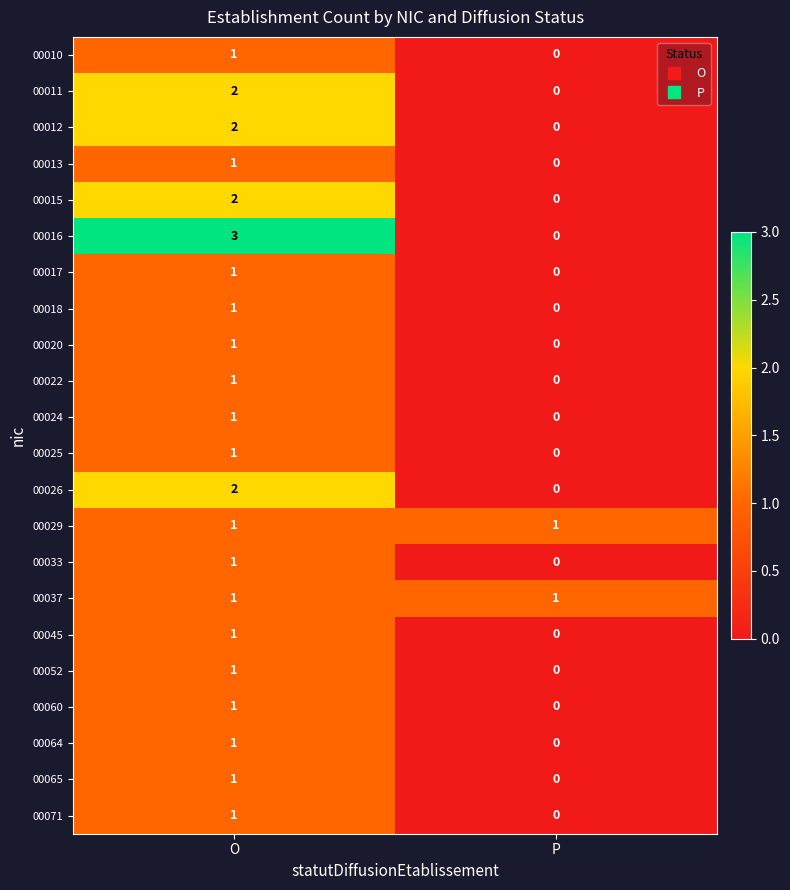

How many data points does each series have?

2